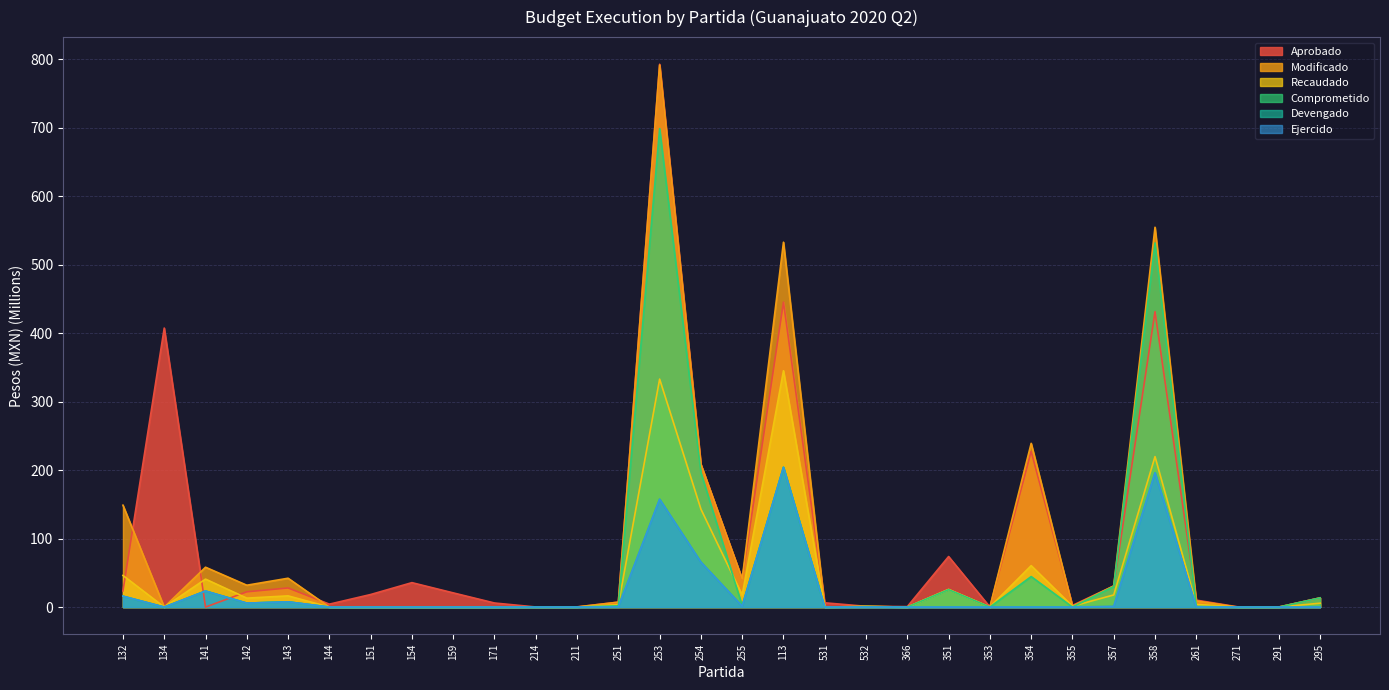

Rank the series by their maximum value, from lowest to highest.

Devengado, Ejercido, Recaudado, Comprometido, Modificado, Aprobado